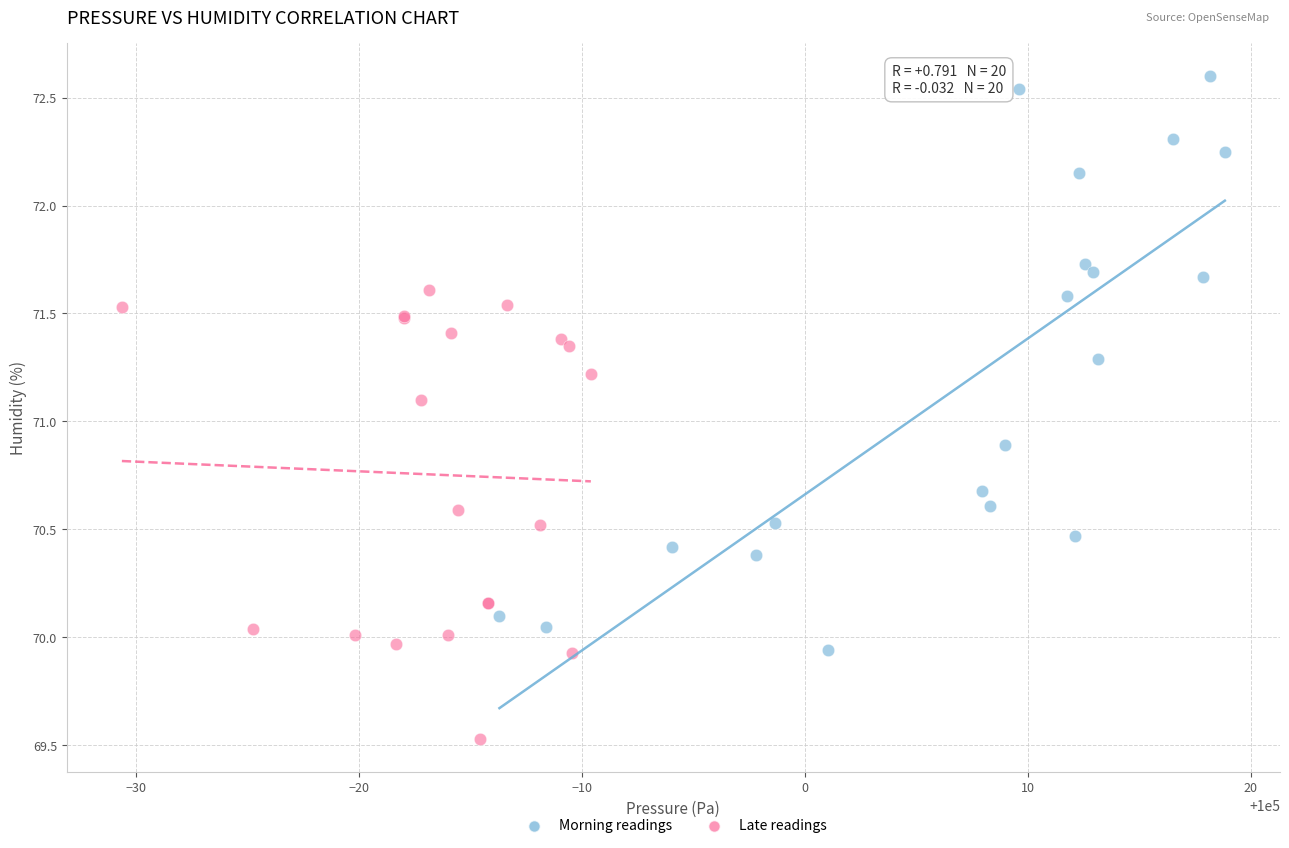

Which series reaches the minimum Y coordinate?

Late readings